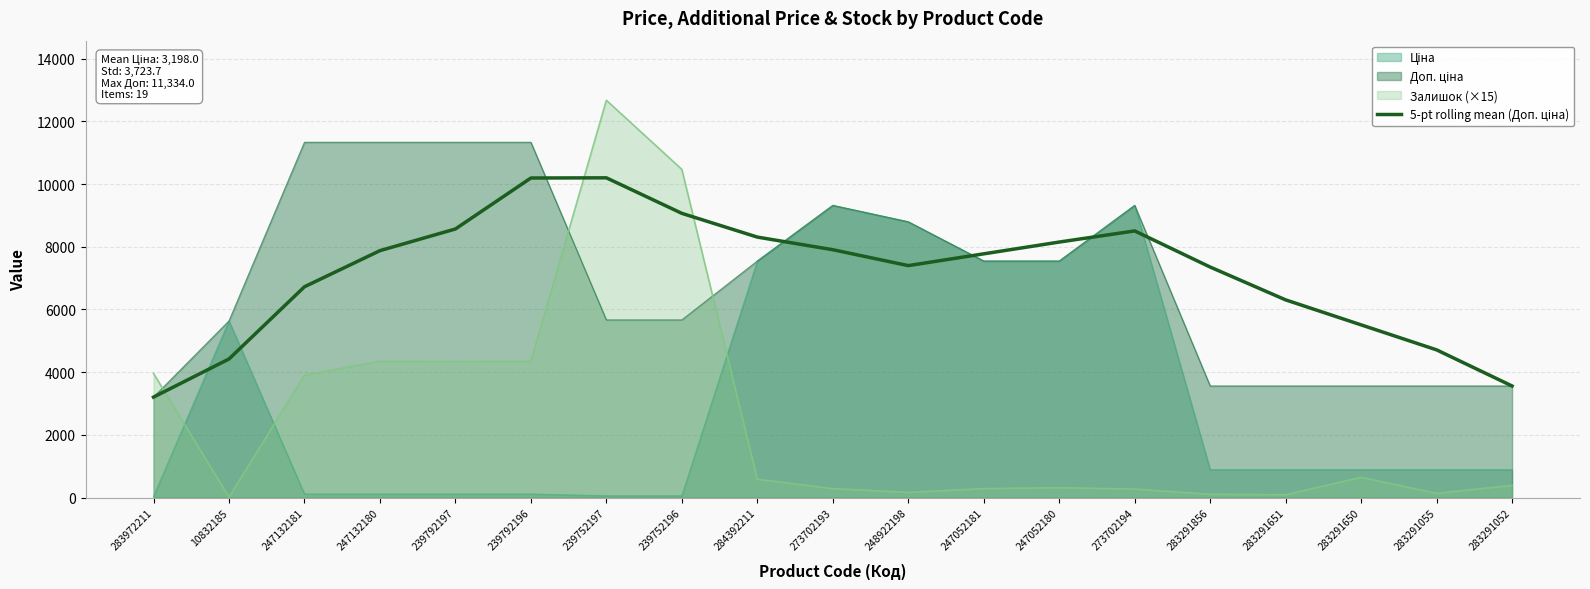

True or false: there are more than 2 points higher than both neighbors.

False